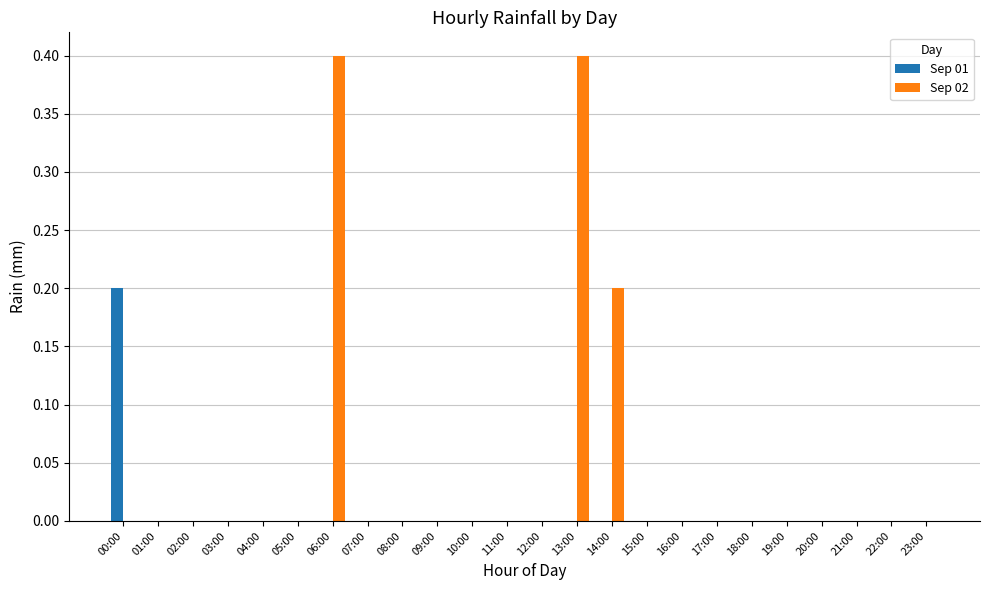

Which series has the largest total across all categories?

Sep 02